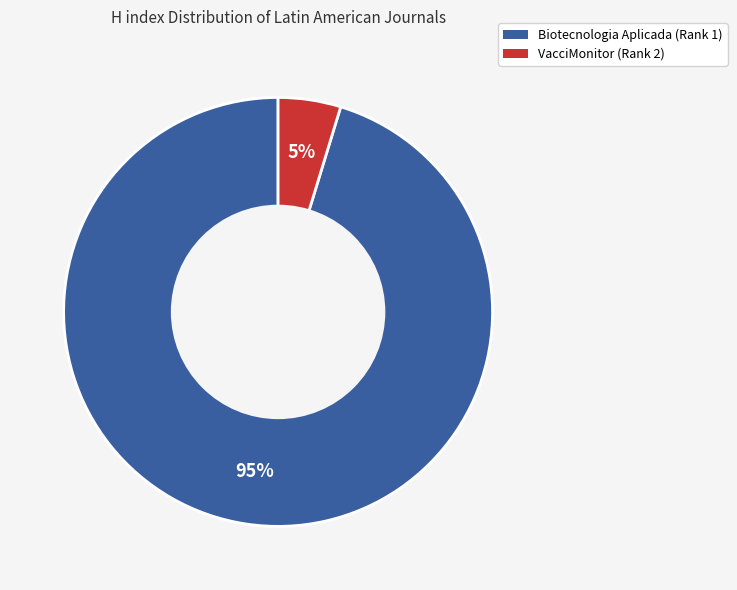

To the nearest percent, what is the average slice percentage?

50%